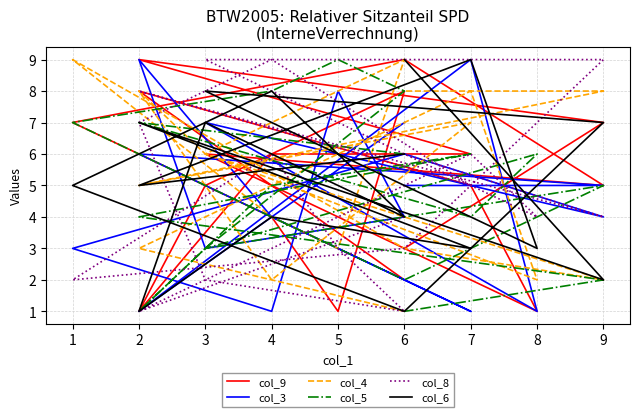

What is the difference between the second highest and minimum values in the col_6 series?

8